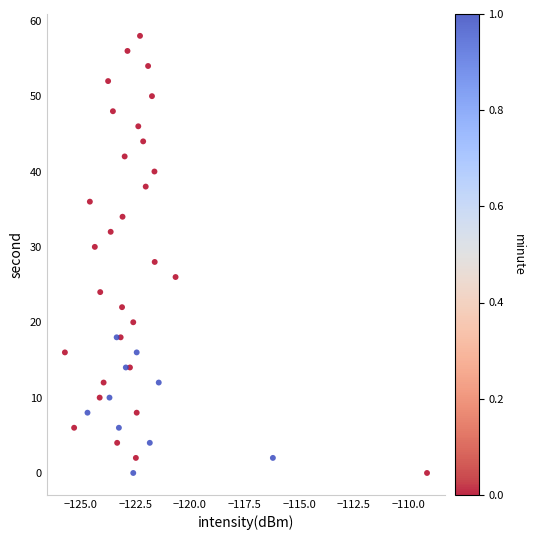

What is the range of Y values (max minus min)?

58